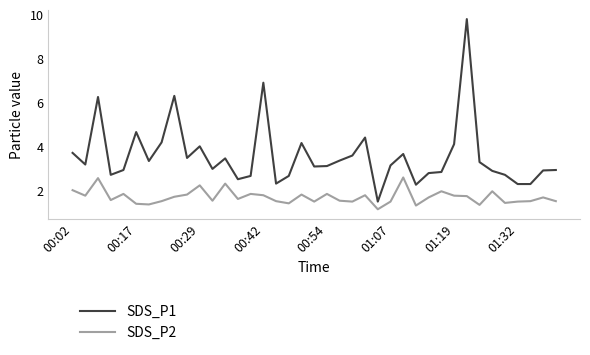

True or false: SDS_P1 and SDS_P2 cross at least once.

False